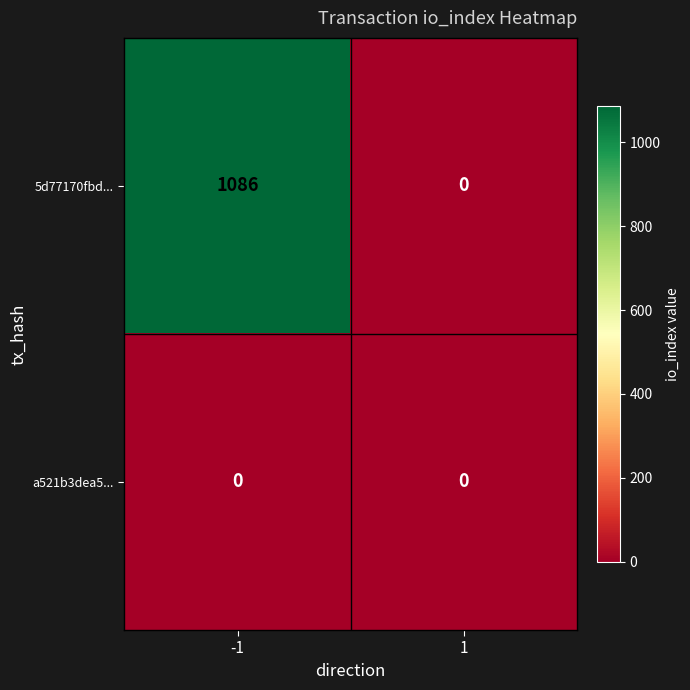

Between -1 and 1, which series saw the biggest shift?

5d77170fbd...